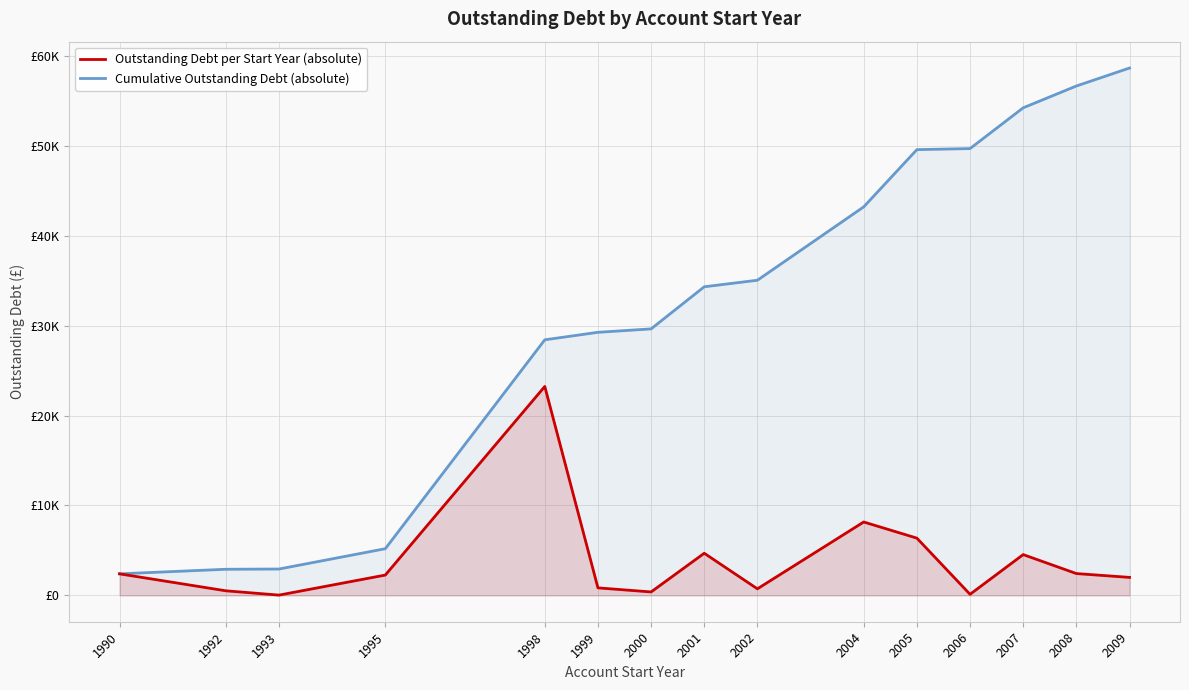

True or false: Cumulative Outstanding Debt (absolute) and Outstanding Debt per Start Year (absolute) cross at least once.

False